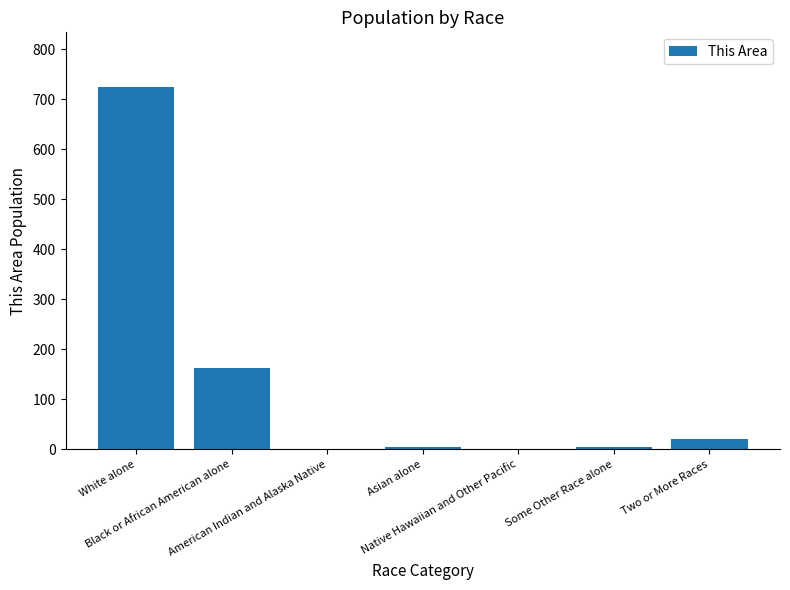

What is the difference between the values at Two or More Races and American Indian and Alaska Native?

20